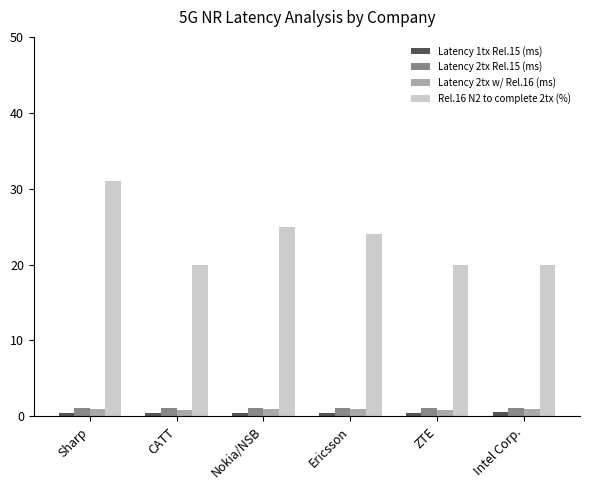

What are all the series names shown in the legend?

Latency 1tx Rel.15 (ms), Latency 2tx Rel.15 (ms), Latency 2tx w/ Rel.16 (ms), Rel.16 N2 to complete 2tx (%)